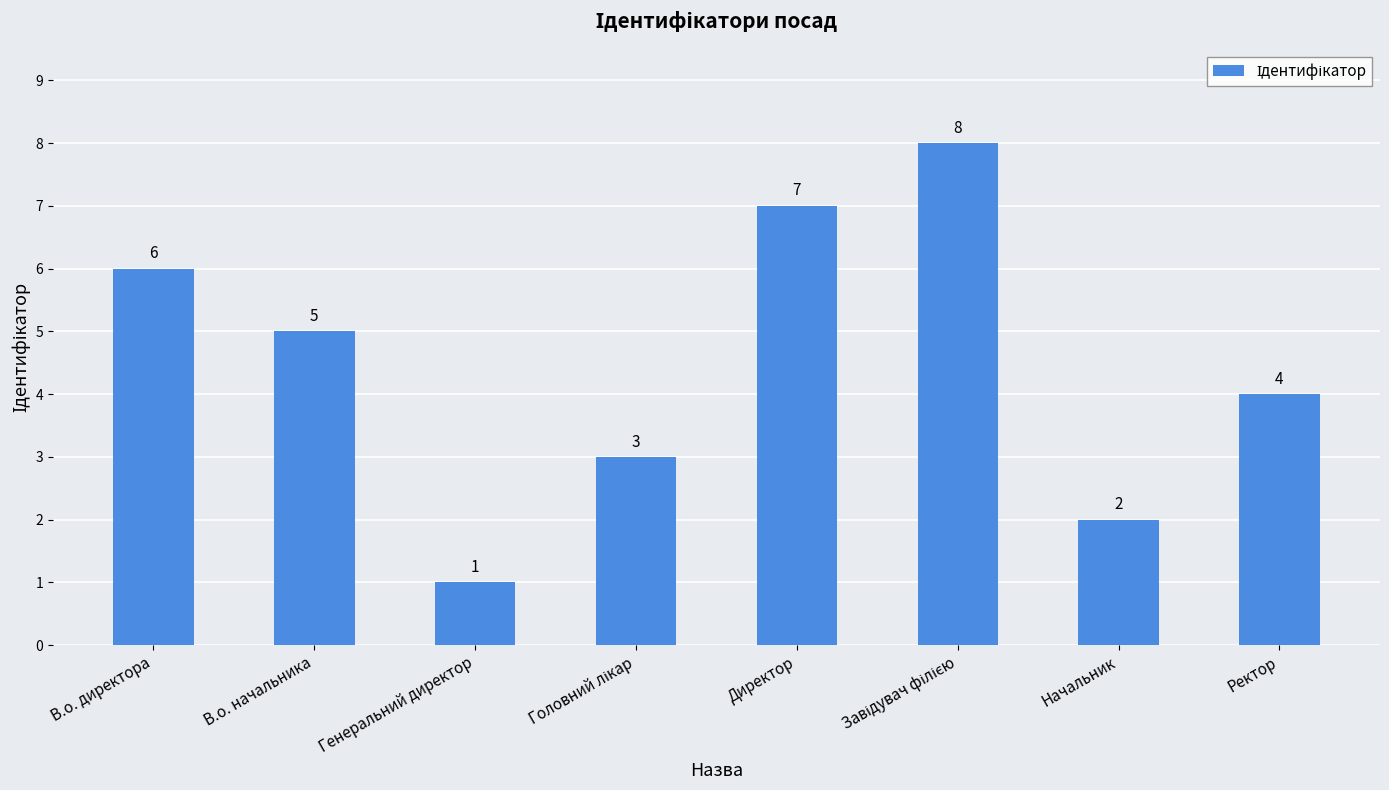

What is the difference between the values at Директор and В.о. директора?

1